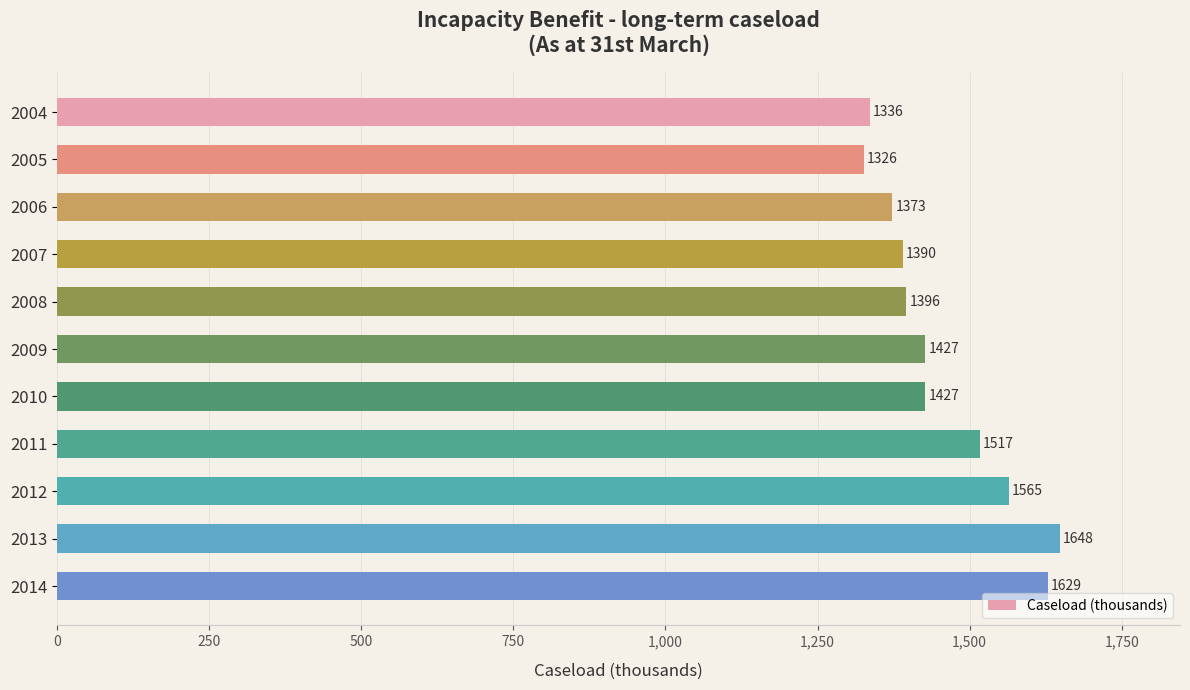

What is the change in value from 2008 to 2010?

+31